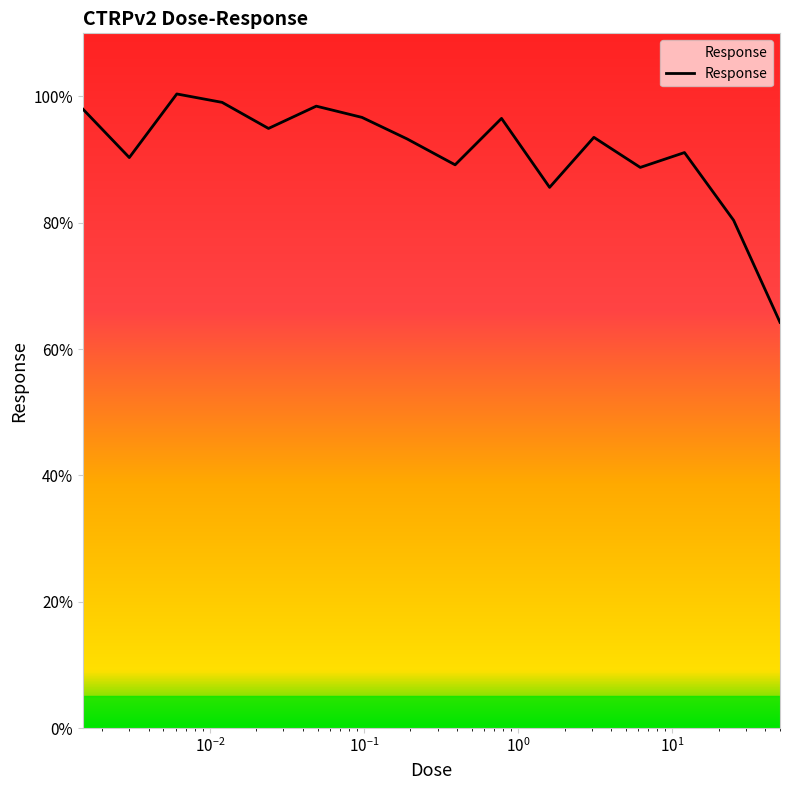

How many distinct data groups are displayed?

1